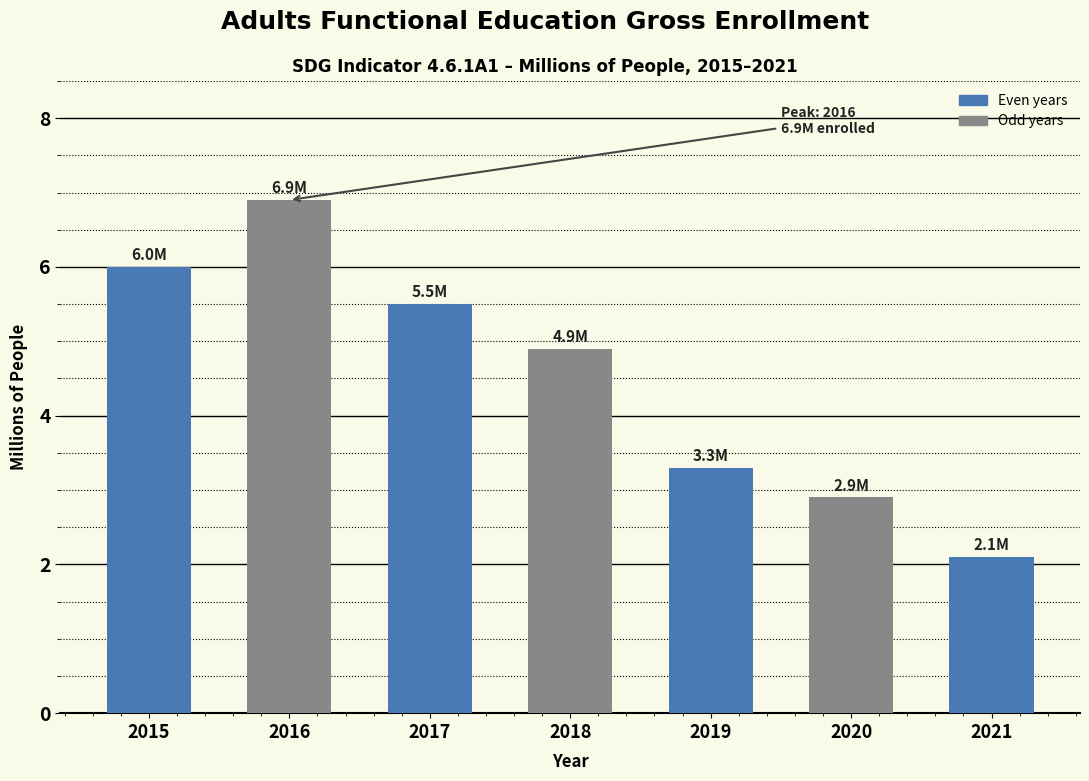

What is the greatest value displayed?

6.9